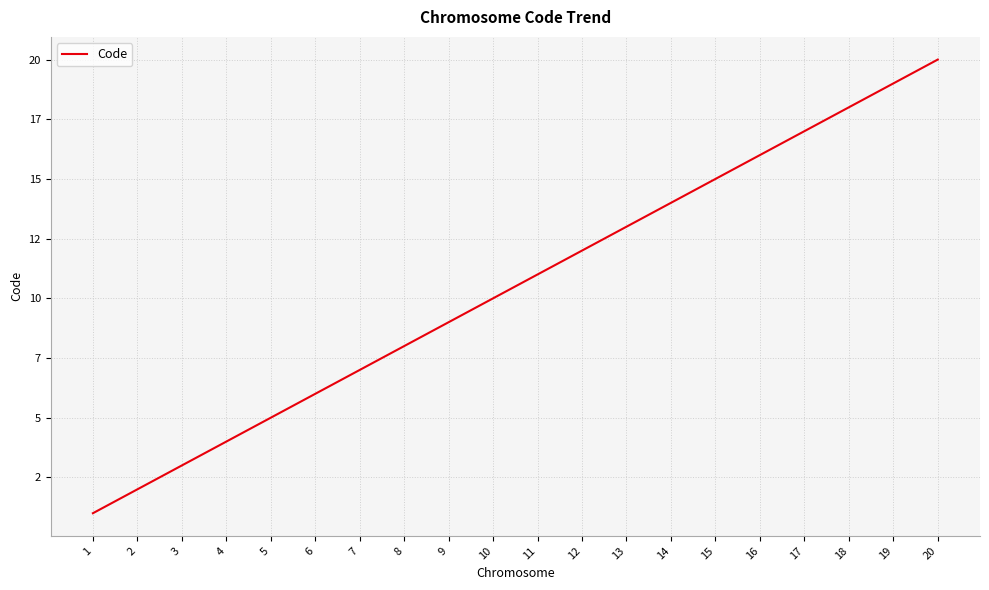

Rank the categories by value from lowest to highest.

1, 2, 3, 4, 5, 6, 7, 8, 9, 10, 11, 12, 13, 14, 15, 16, 17, 18, 19, 20